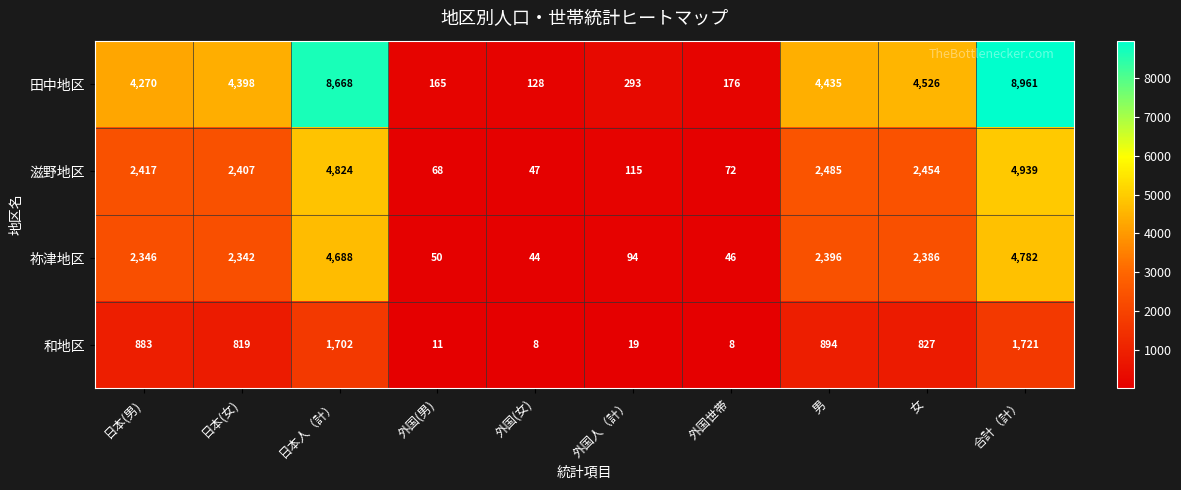

What is the minimum value shown in the chart?

8